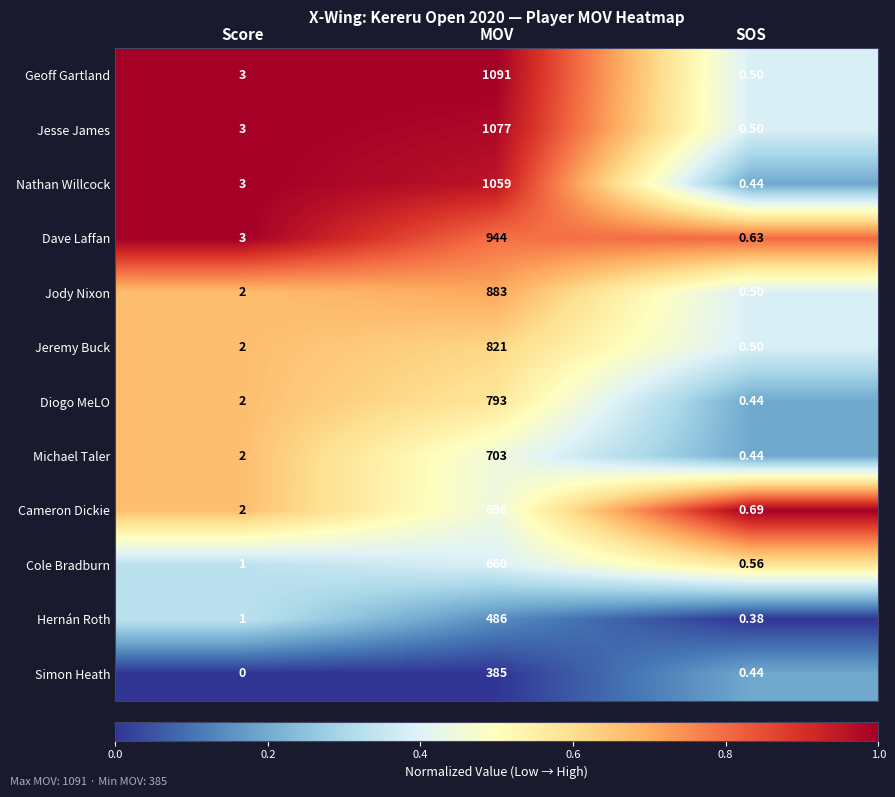

Rank the series by their maximum value, from highest to lowest.

Geoff Gartland, Jesse James, Nathan Willcock, Dave Laffan, Jody Nixon, Jeremy Buck, Diogo MeLO, Michael Taler, Cameron Dickie, Cole Bradburn, Hernán Roth, Simon Heath